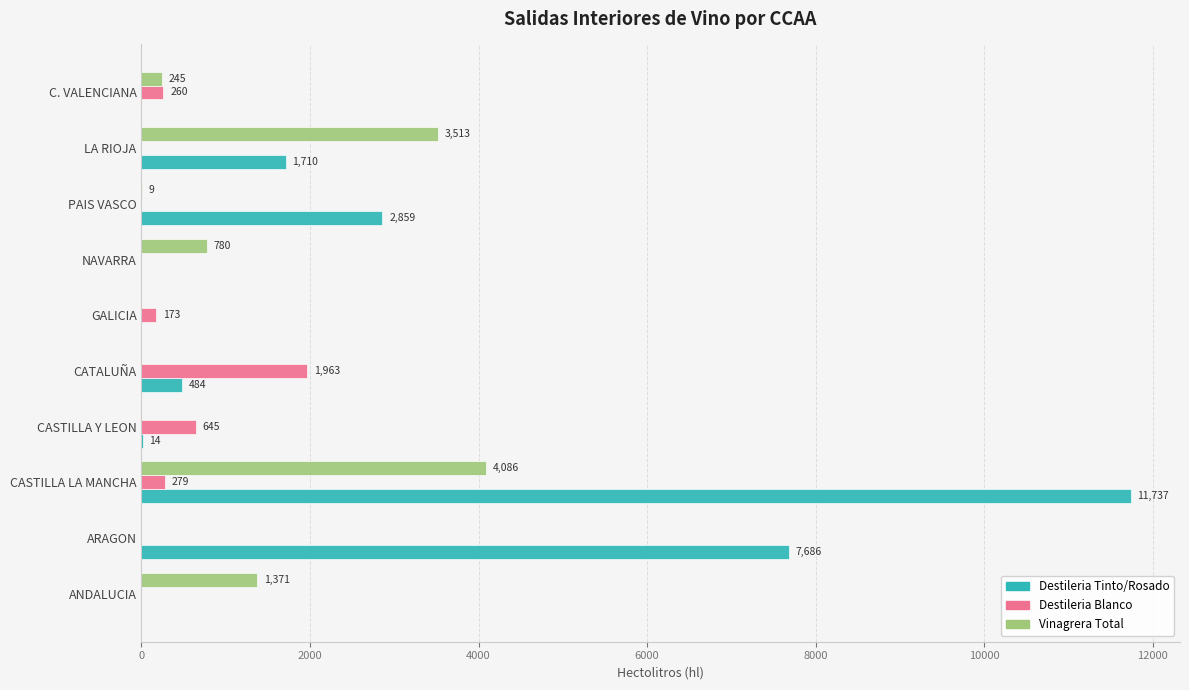

The value of Destileria Blanco at ARAGON is -1188. True or false?

False